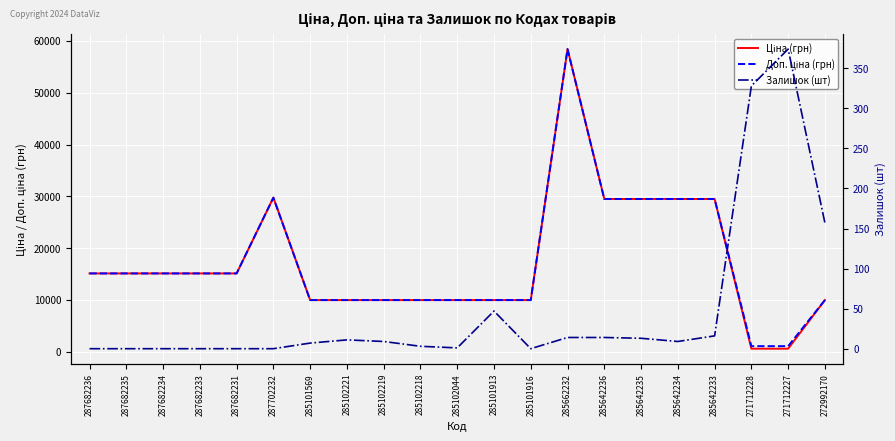

How many distinct data groups are displayed?

3